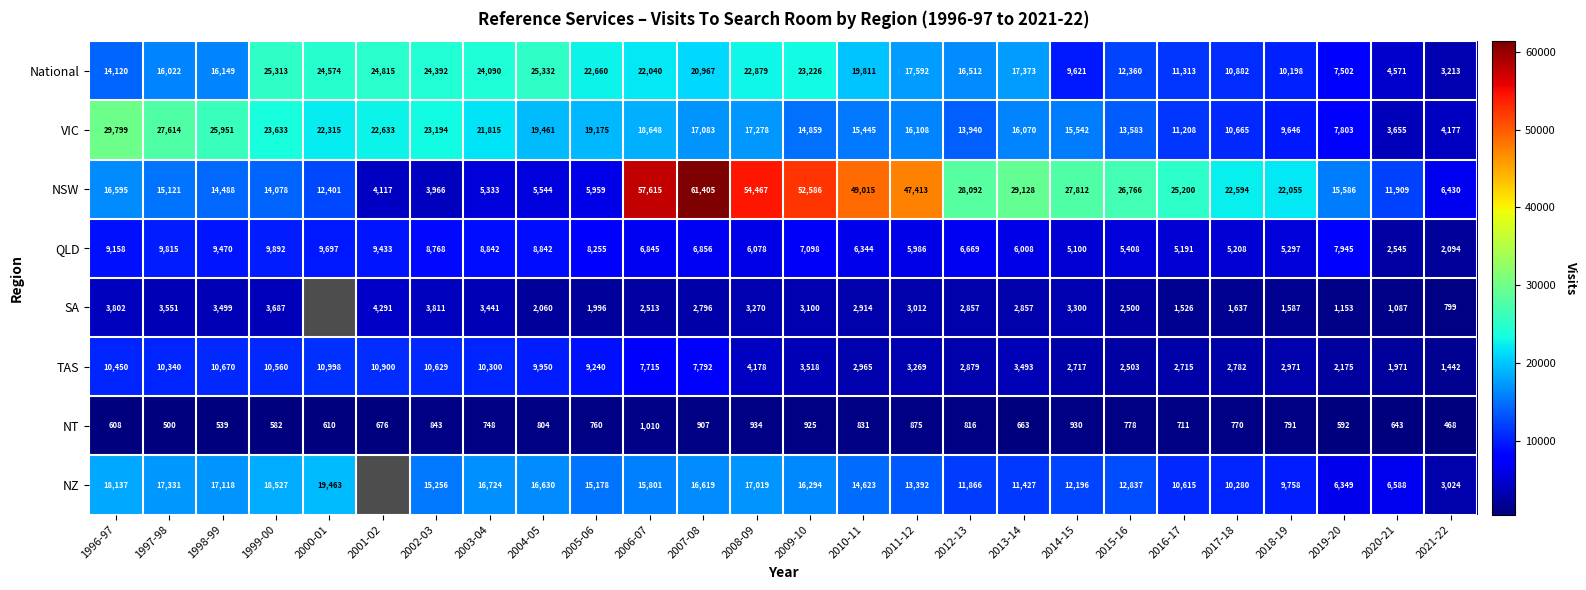

What is the sum of all VIC values?

441300